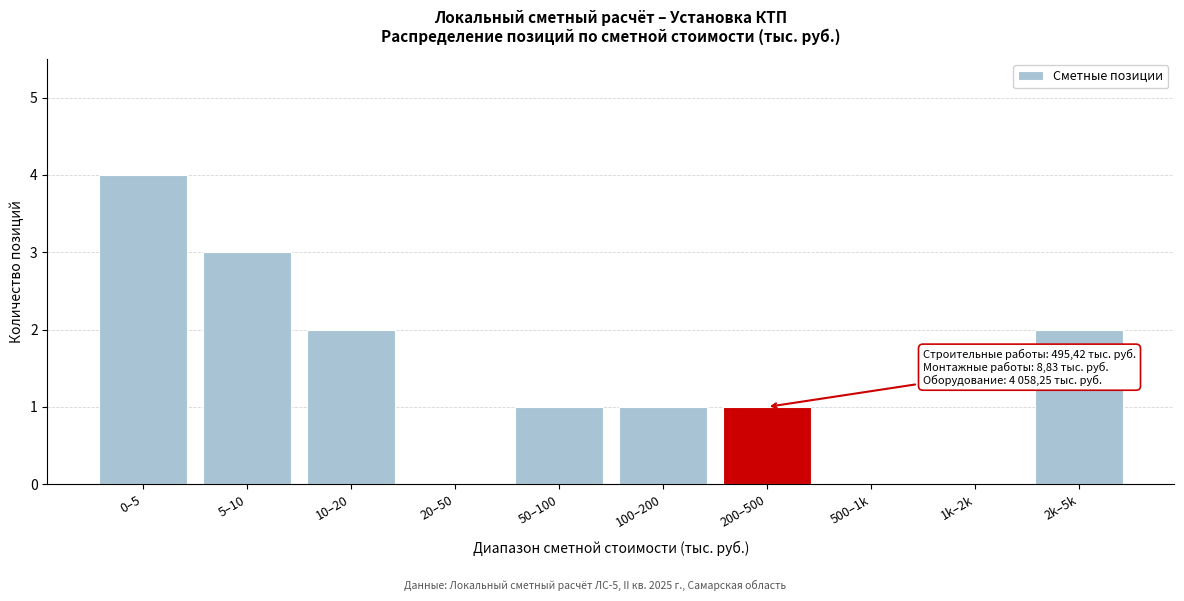

Reading left to right, what are all the values shown in this chart?

0–5=4	5–10=3	10–20=2	20–50=0	50–100=1	100–200=1	200–500=1	500–1k=0	1k–2k=0	2k–5k=2